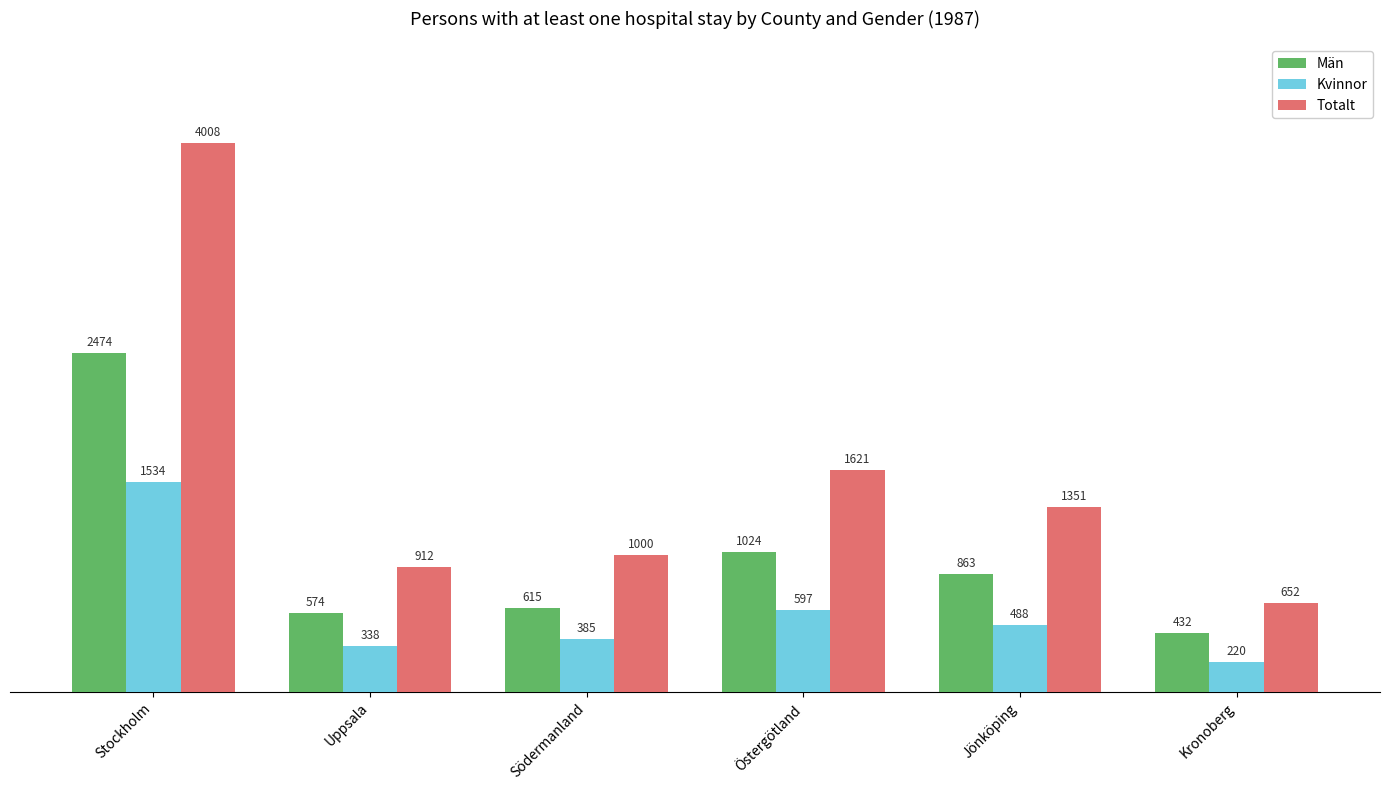

What is the difference between the highest and lowest values at Jönköping?

863